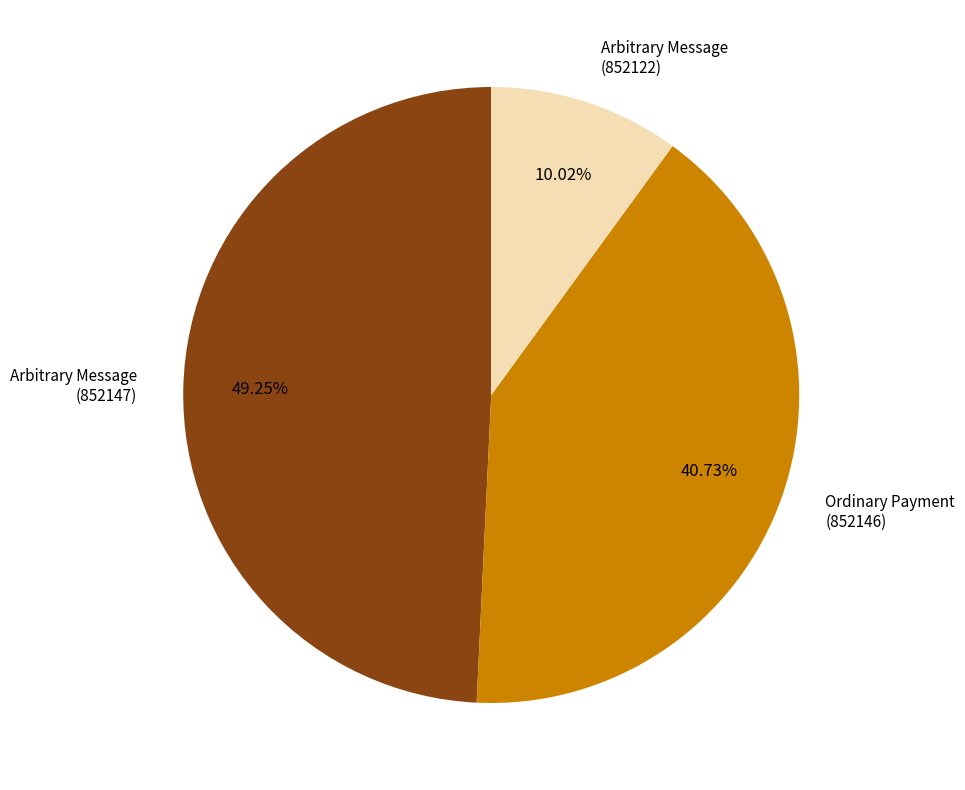

Is the sum of Ordinary Payment (852146) and Arbitrary Message (852147) greater than half?

Yes